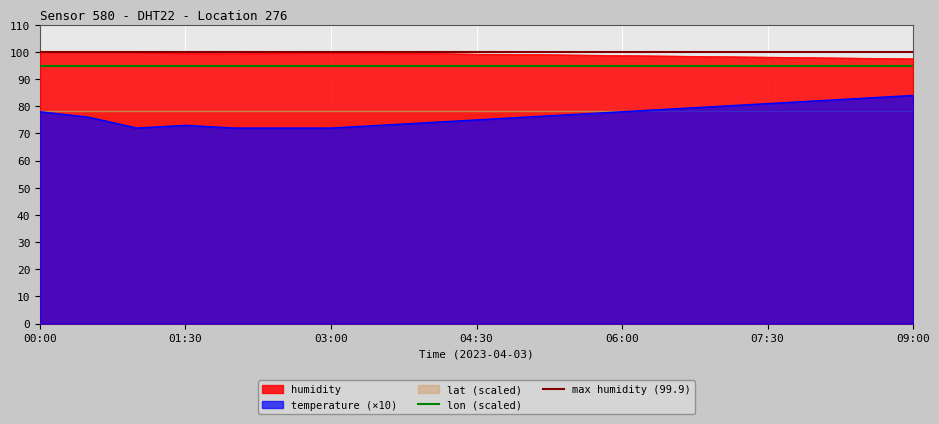

True or false: humidity and temperature intersect in this chart.

False